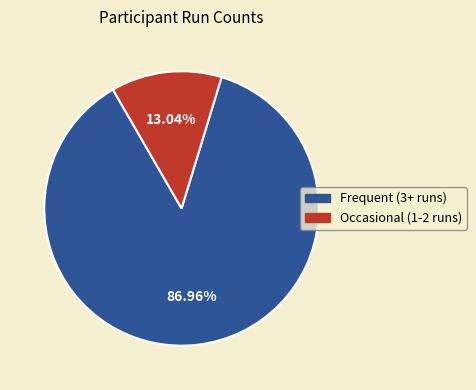

Is there any slice that represents more than half of the pie?

Yes